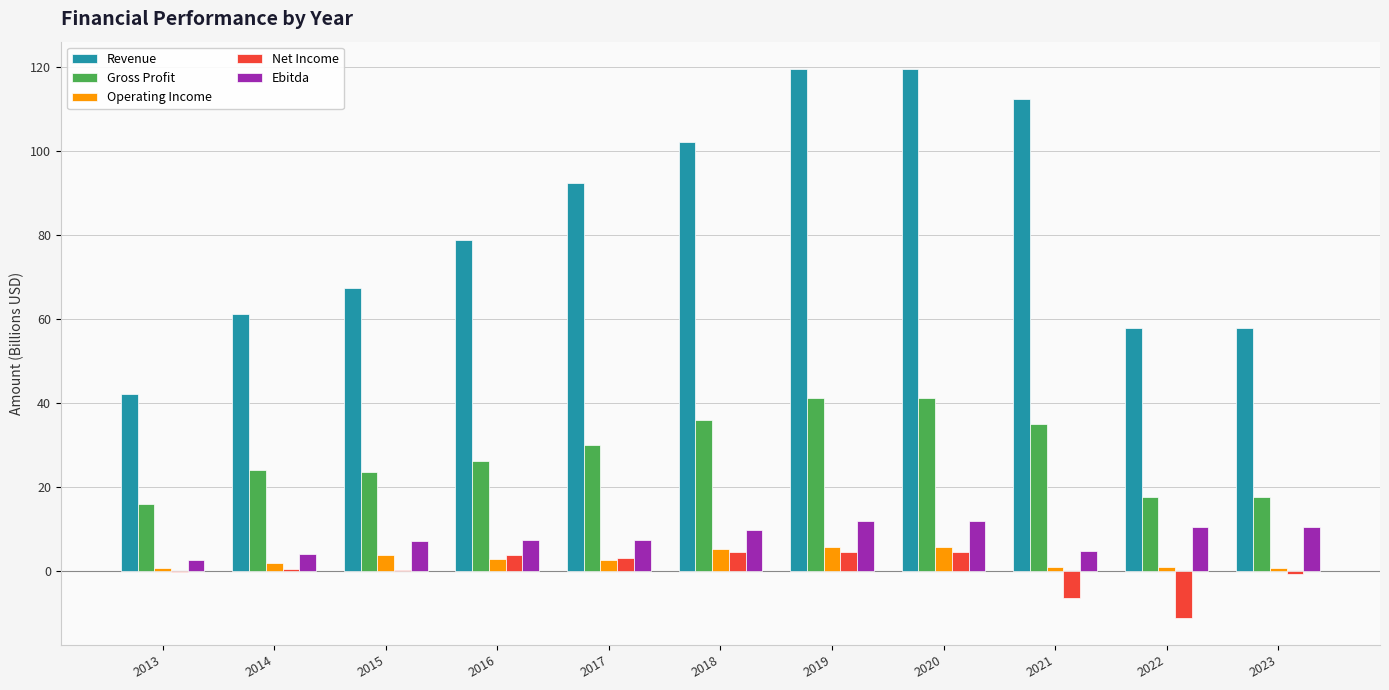

What is the highest value of the Gross Profit series?

41.3